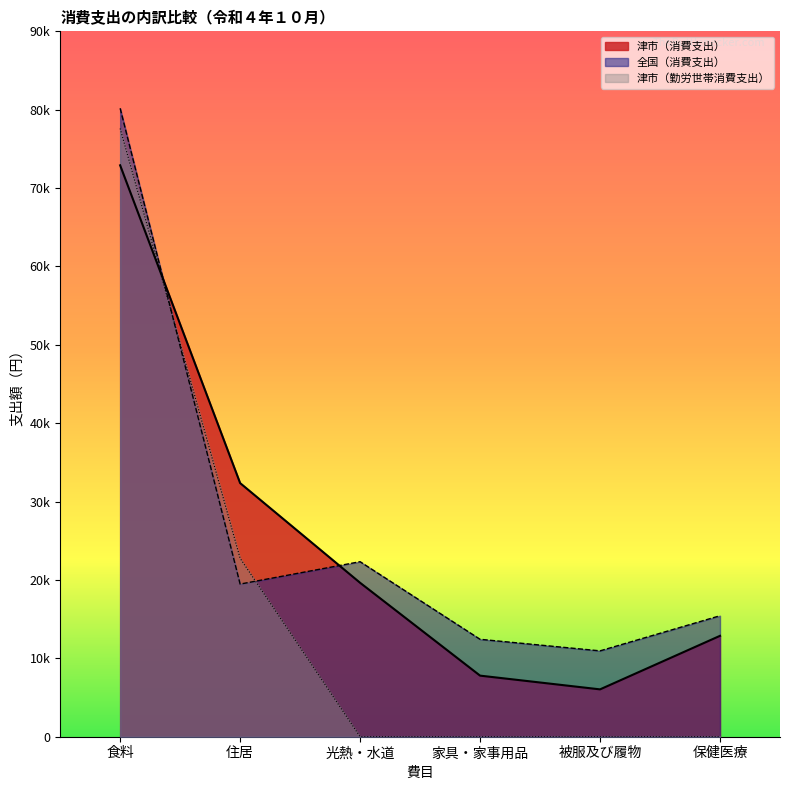

List the series in order of their peak value, highest first.

全国（消費支出）, 津市（勤労世帯消費支出）, 津市（消費支出）